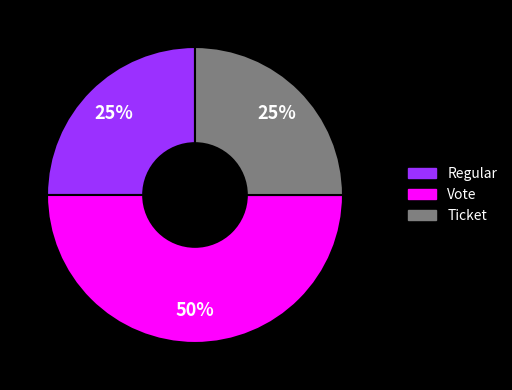

To the nearest percent, what is the average slice percentage?

33%